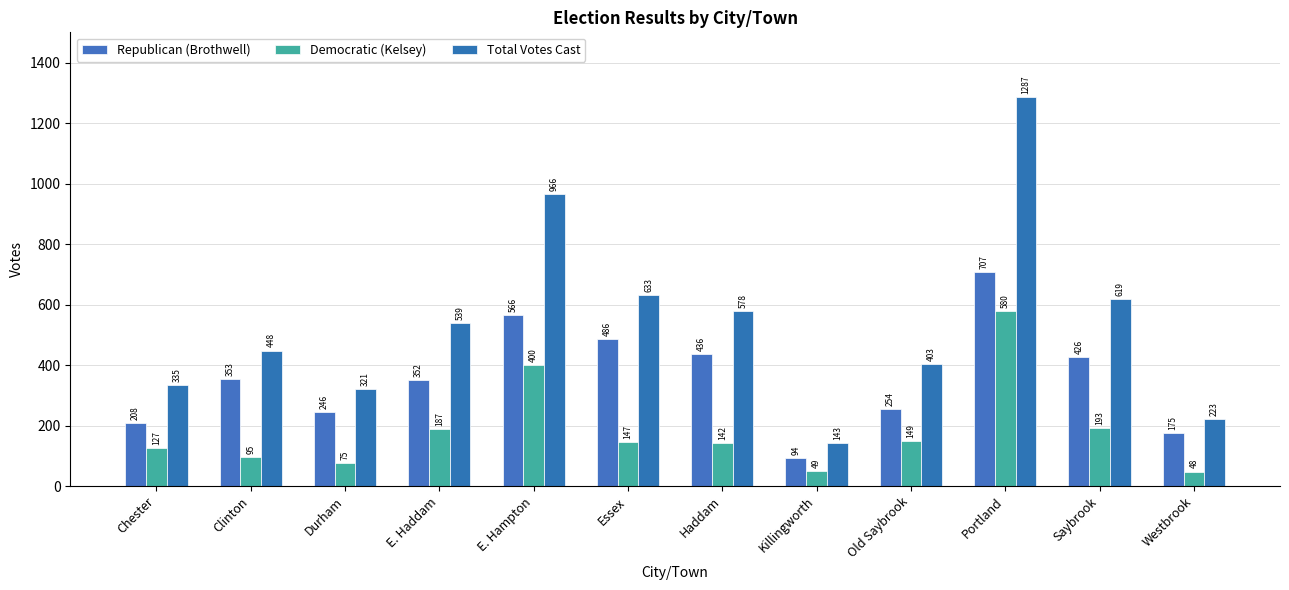

Which series has the largest total across all categories?

Total Votes Cast